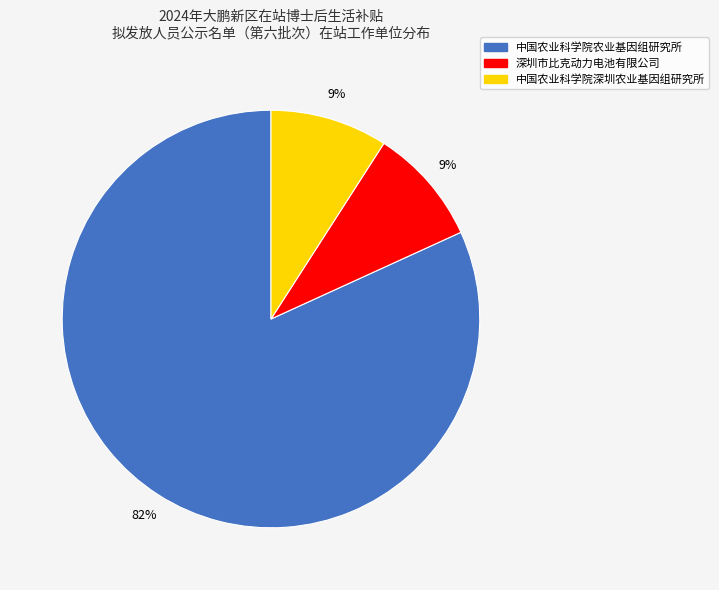

Between 中国农业科学院农业基因组研究所 and 深圳市比克动力电池有限公司, which is larger?

中国农业科学院农业基因组研究所